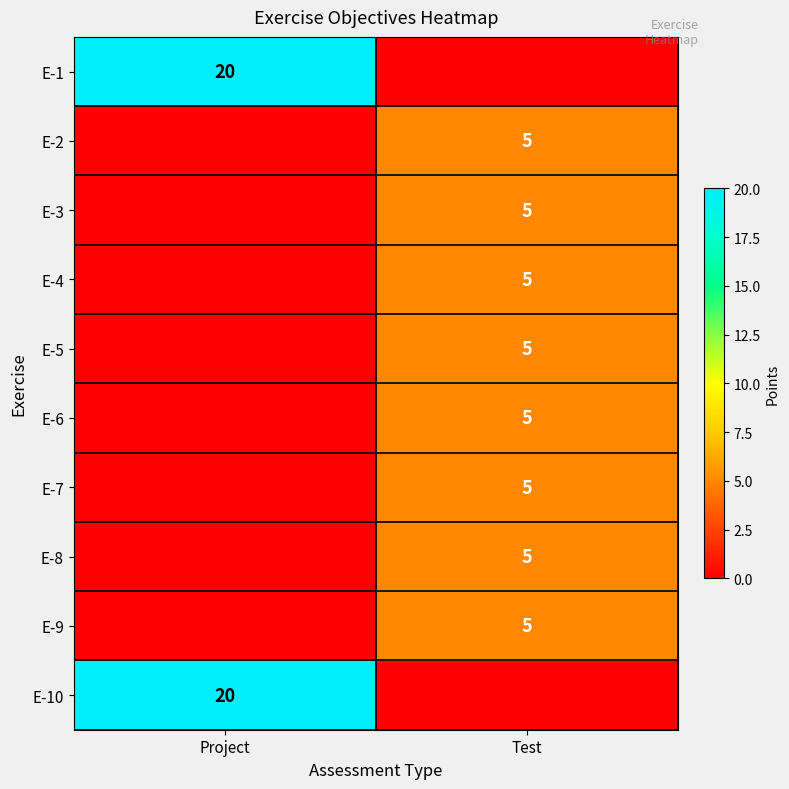

The value of E-3 at Test is 5. True or false?

True